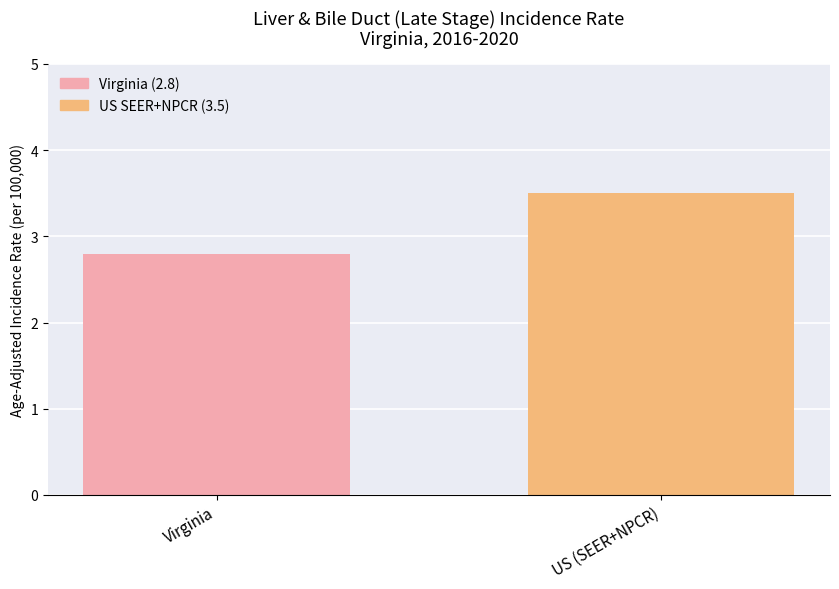

The chart shows a value of 3.5 at US (SEER+NPCR). True or false?

True